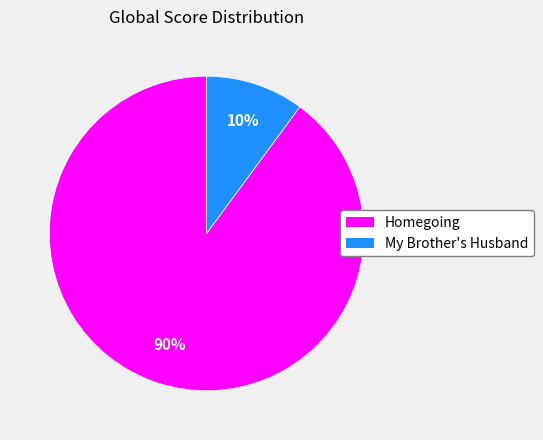

Which has a higher value, My Brother's Husband or Homegoing?

Homegoing